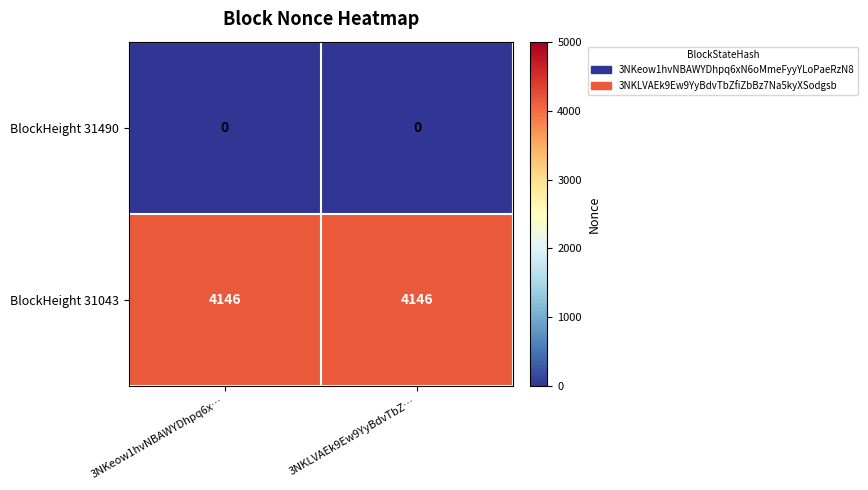

Rank the series by their maximum value, from highest to lowest.

BlockHeight 31043, BlockHeight 31490